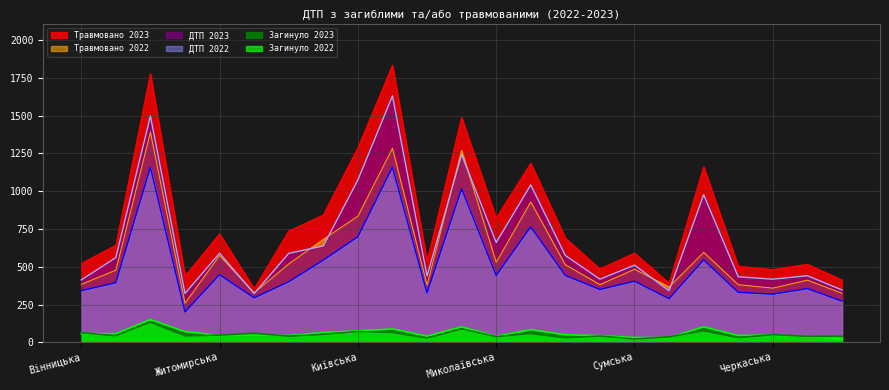

At which label does Загинуло 2023 first exceed 50?

Вінницька